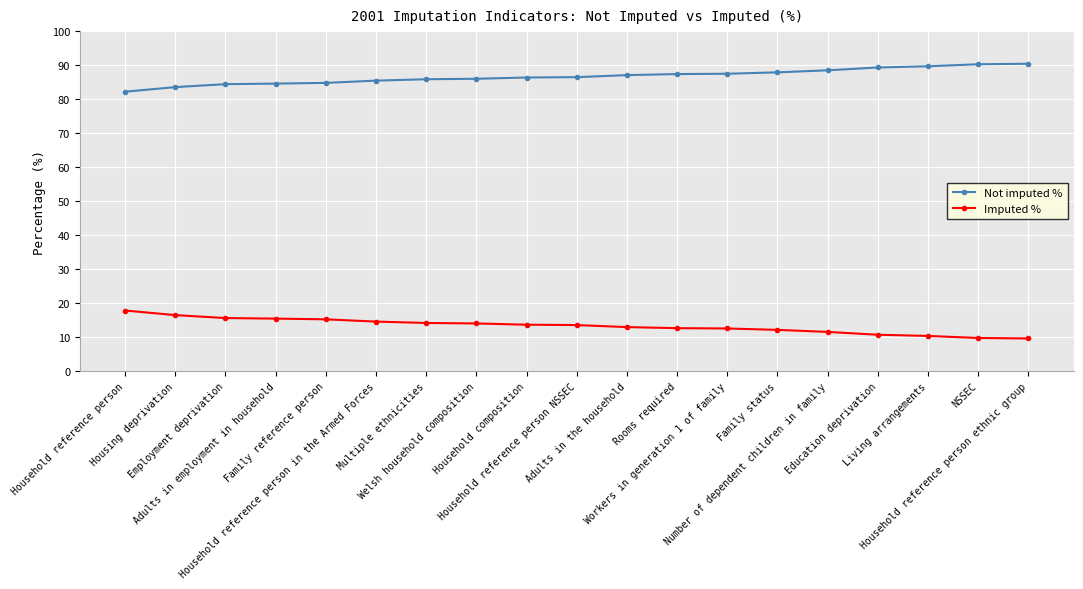

What is the label of the 9th point from the left?

Household composition